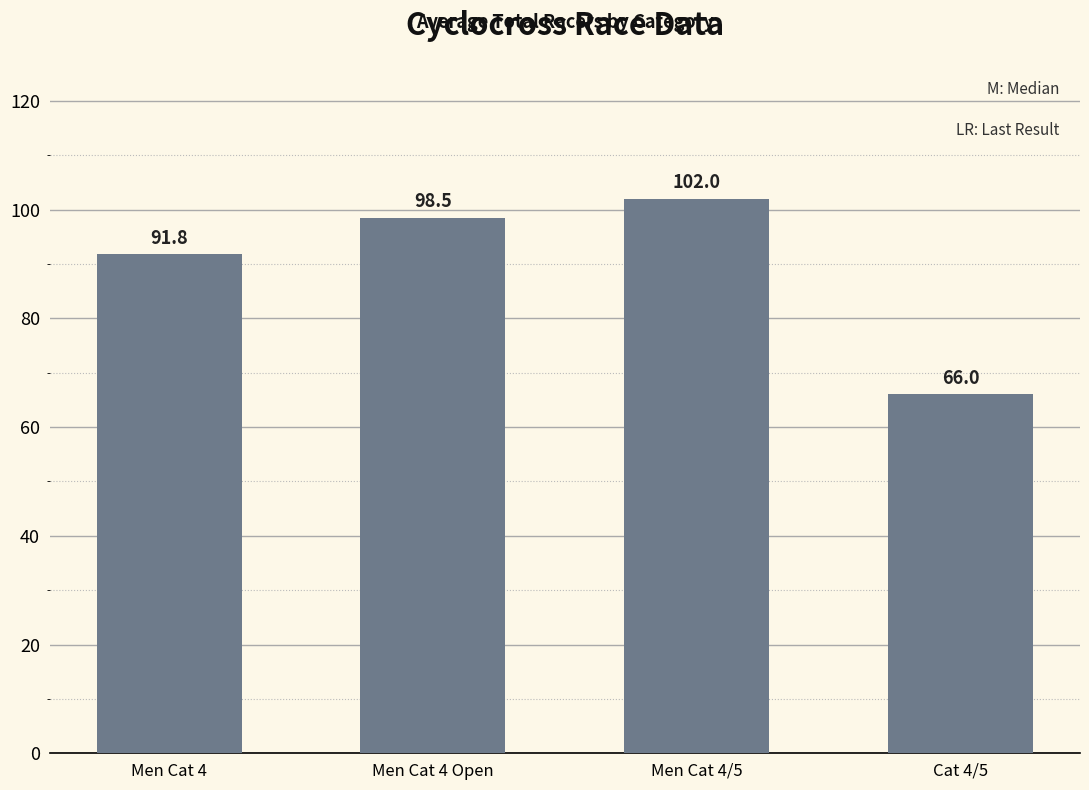

Where is the data nearest to the value 84?

Men Cat 4